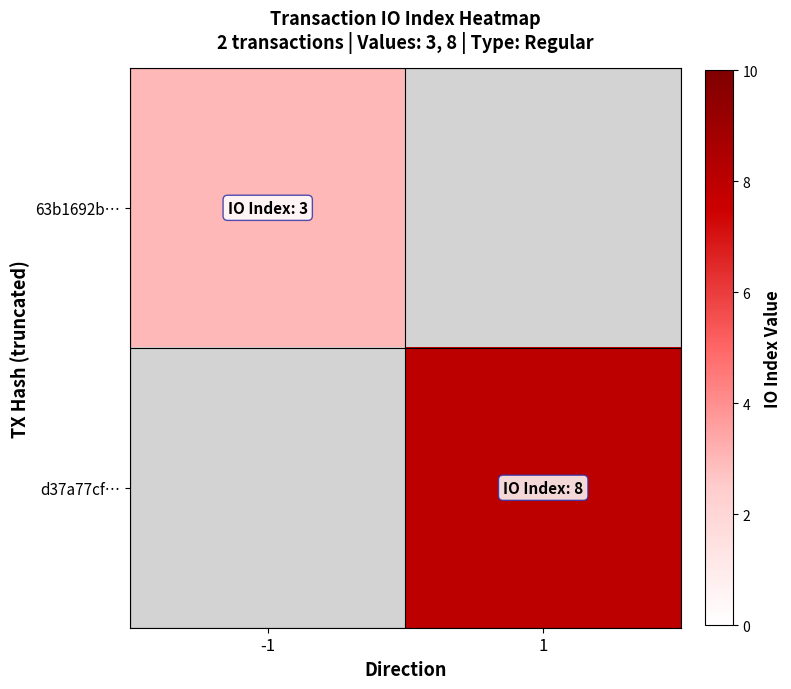

The d37a77cf… series shows 8.0 at 1. True or false?

True